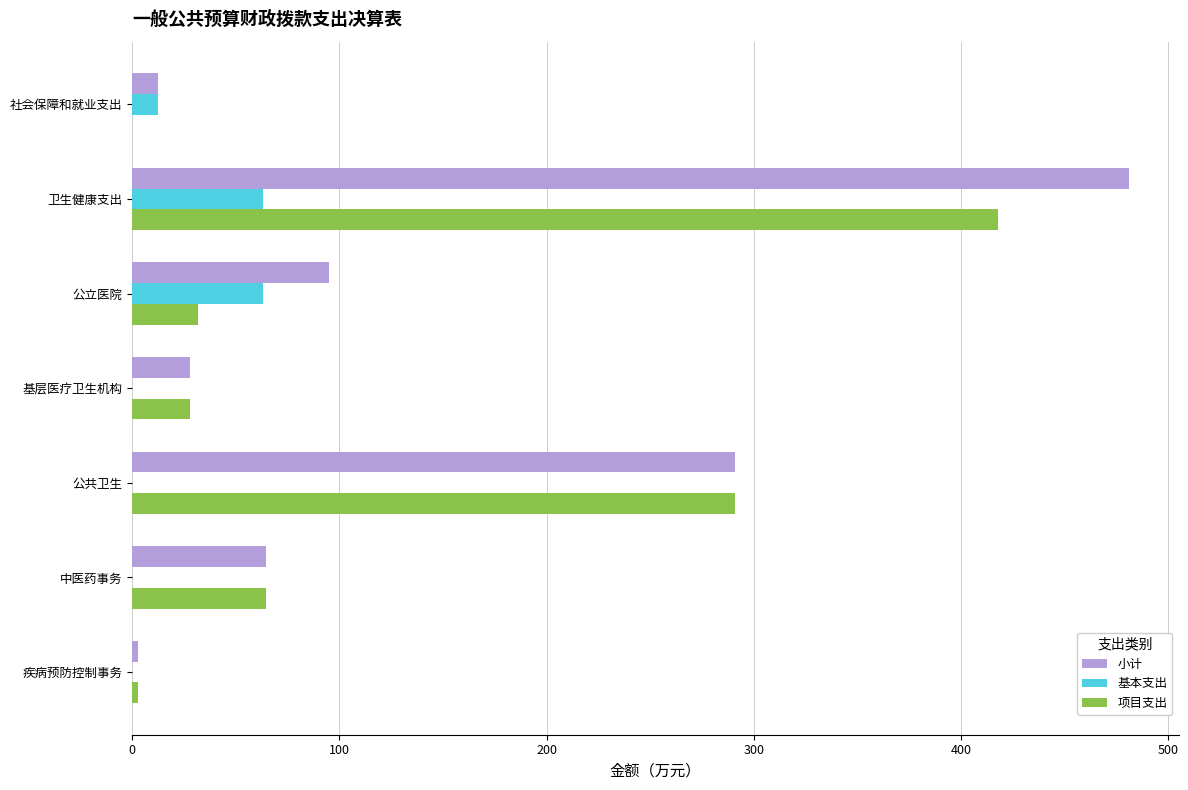

True or false: 基本支出 has a value of -20.3 at 基层医疗卫生机构.

False